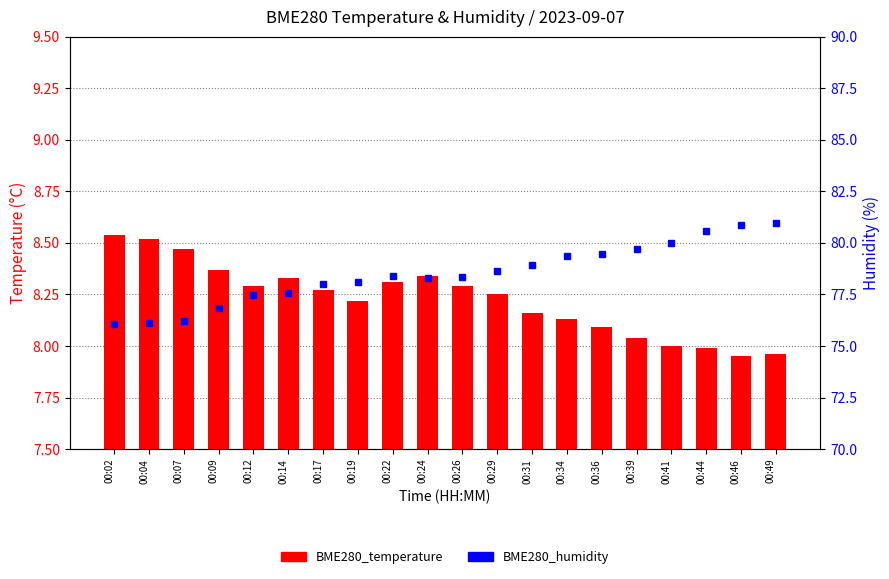

What is the difference between the second highest and minimum values in the BME280_humidity series?

4.8